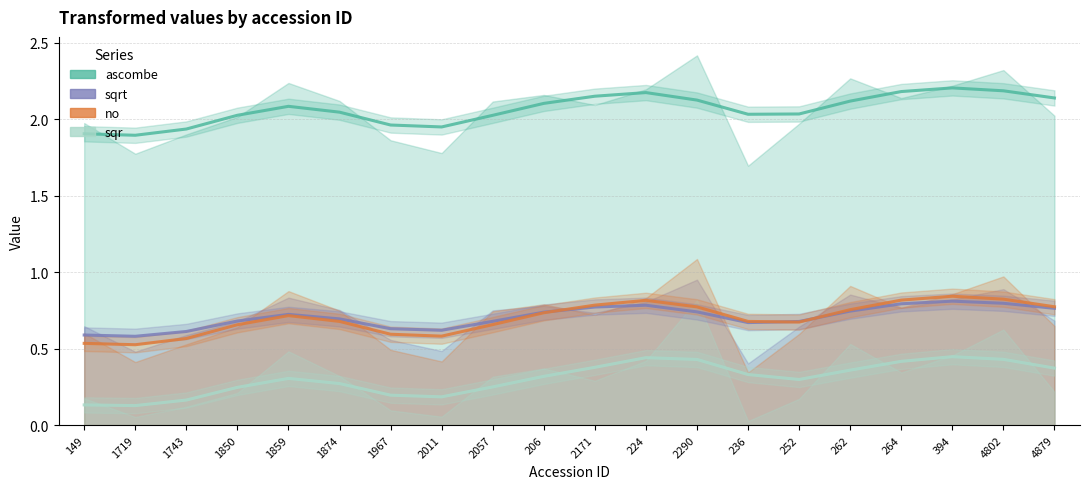

Rank the categories by sqr value from highest to lowest.

394, 224, 4802, 2290, 264, 2171, 4879, 262, 236, 206, 1859, 252, 1874, 2057, 1850, 1967, 2011, 1743, 149, 1719